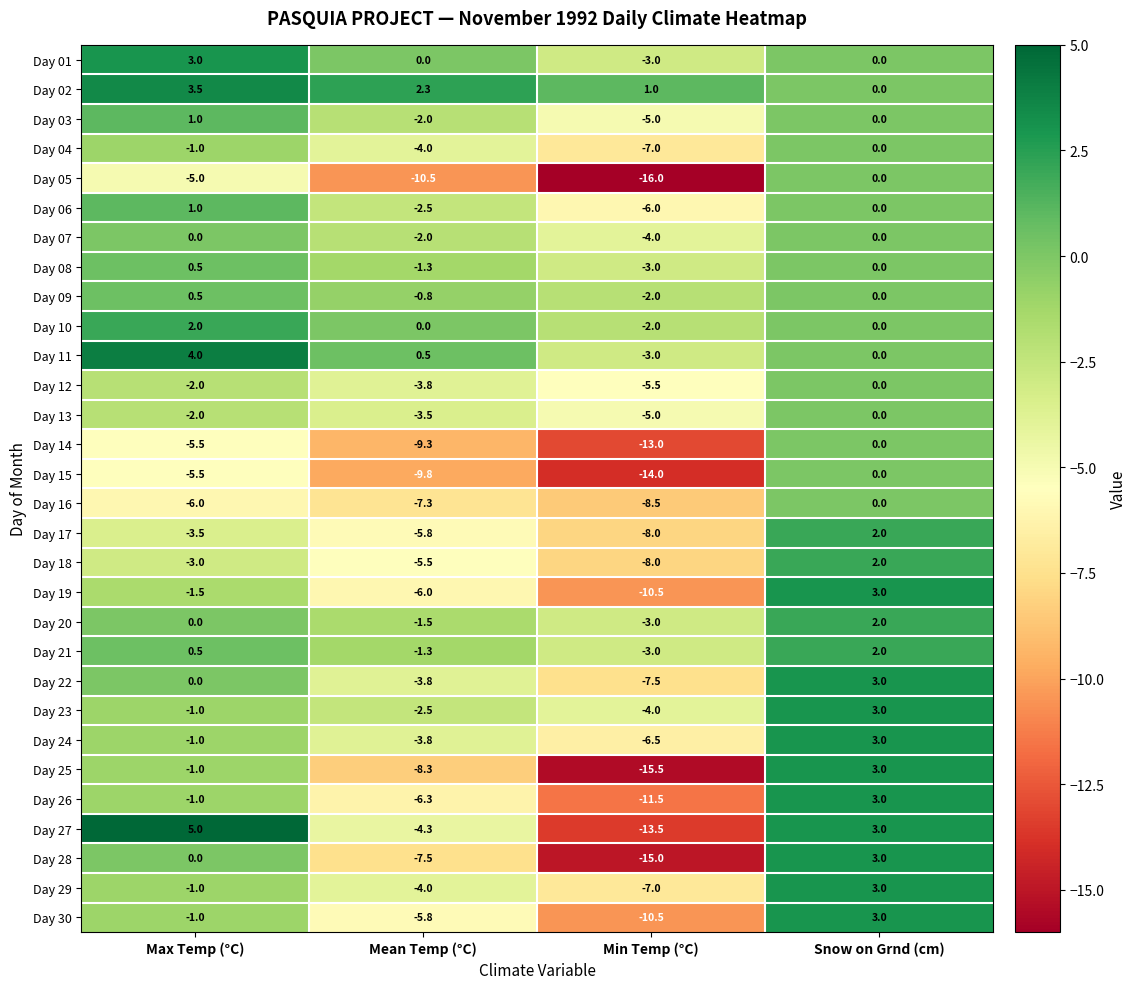

What is the approximate value of Day 22 at Mean Temp (°C)?

-3.8